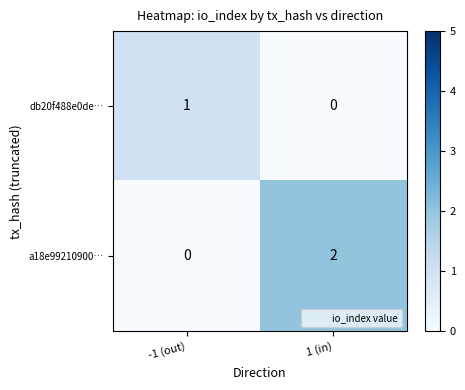

List the series in order of their peak value, lowest first.

db20f488e0de…, a18e99210900…